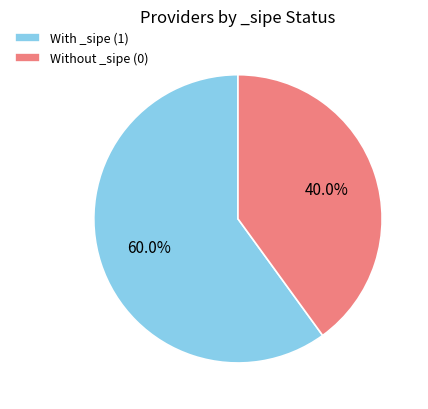

Which category has the smallest portion of the pie?

Without _sipe (0)